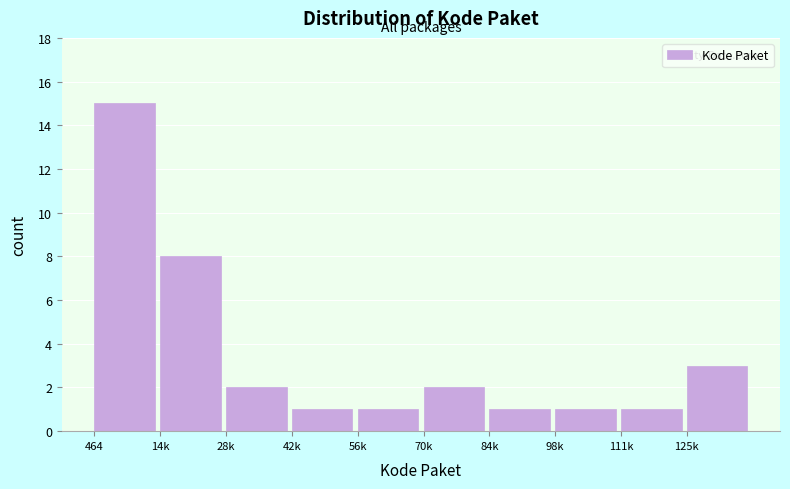

Reading left to right, transcribe all the data shown in this chart.

15	8	2	1	1	2	1	1	1	3